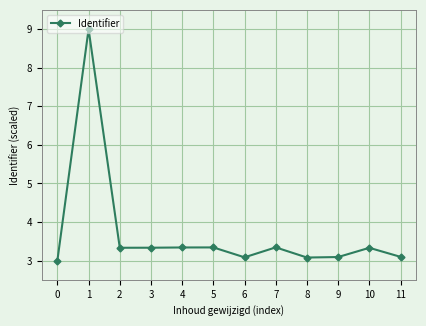

What is the value of the 5th point from the left?

3.3